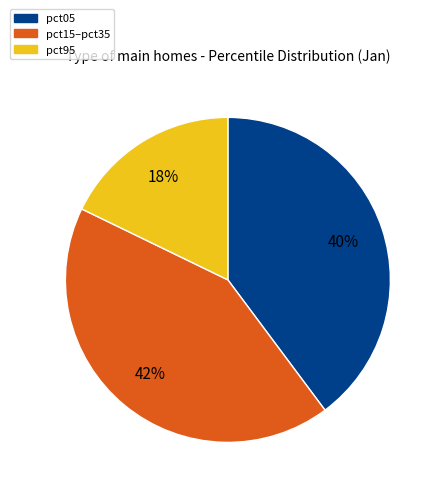

To the nearest percent, what is the average slice percentage?

33%